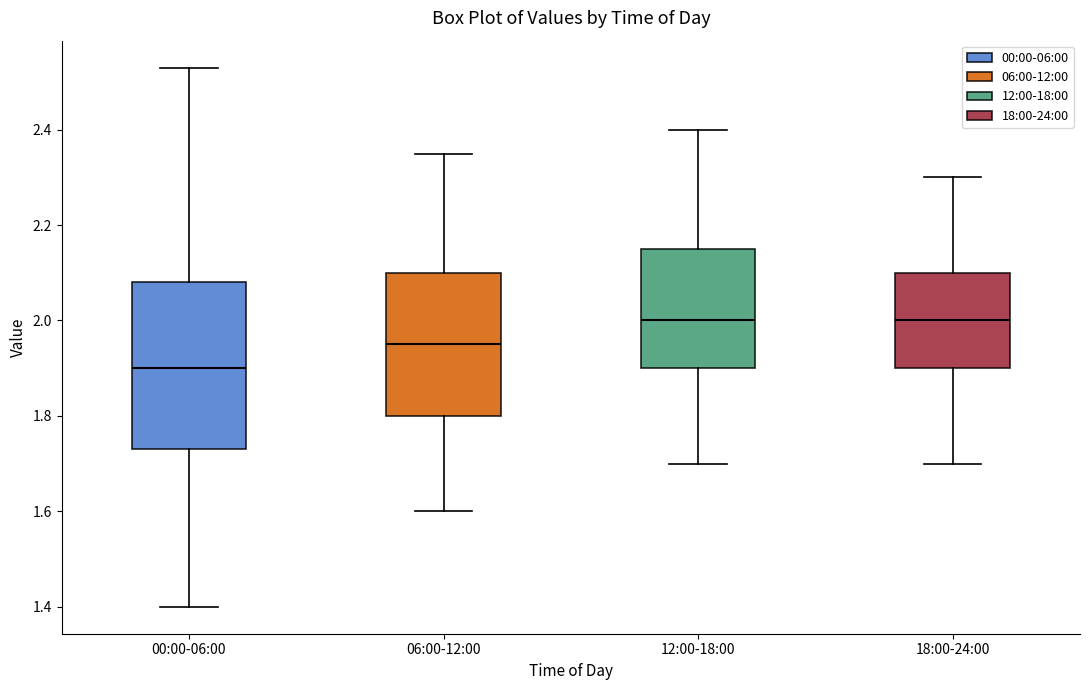

Where is the lower edge of the box for 06:00-12:00 on the y-axis? The values are not printed on the chart, so give them approximately, as read against the axis.

1.80